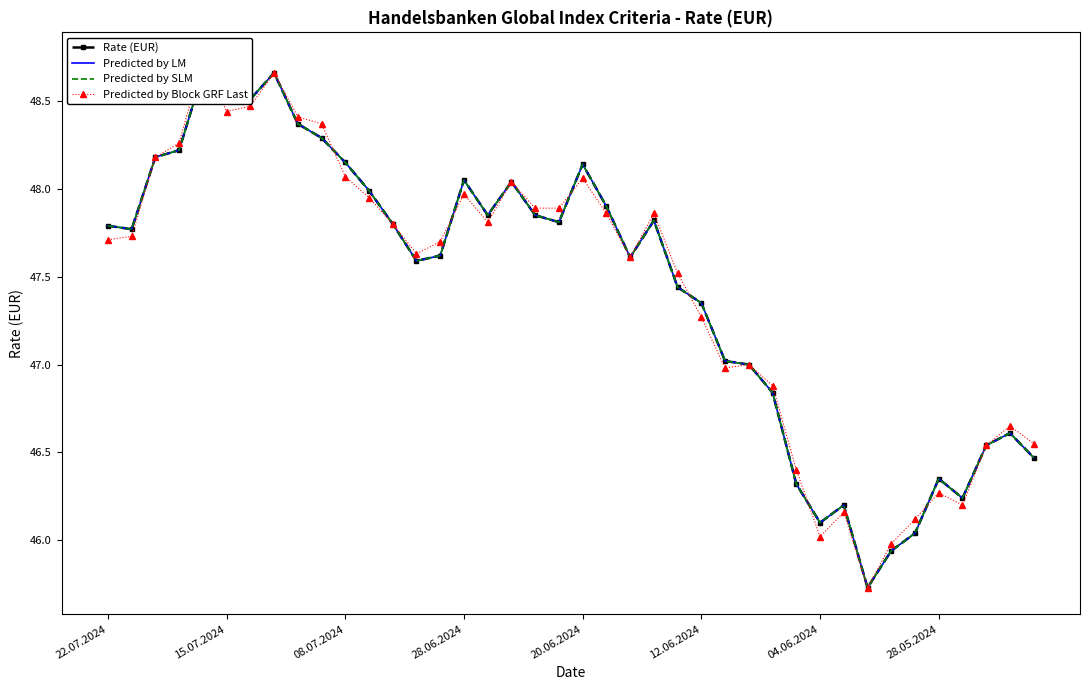

At 28, list the series in order from largest to smallest.

Predicted by Block GRF Last, Rate (EUR), Predicted by LM, Predicted by SLM